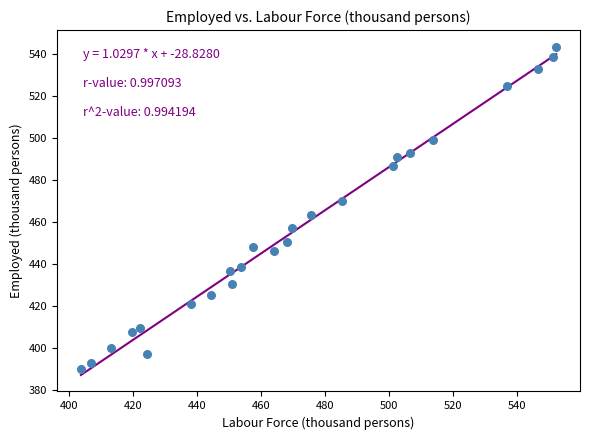

What is the range of X values (max minus min)?

148.6